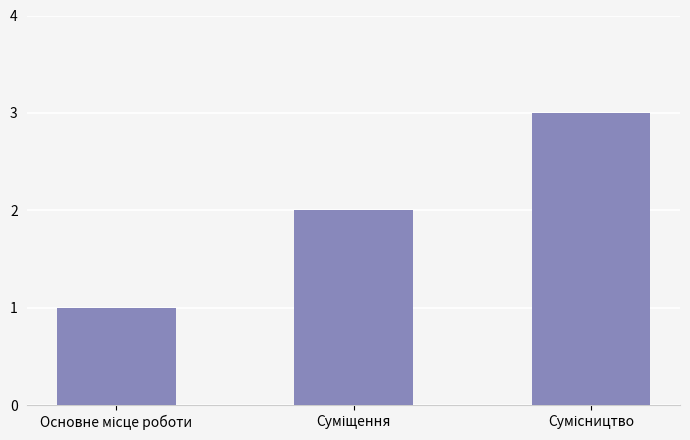

How many values are between 1 and 3?

3